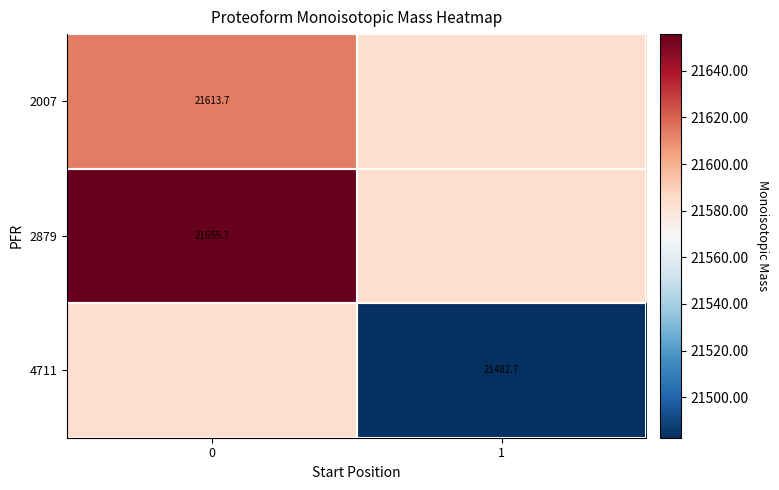

What is the difference between the highest and lowest values at 1?

101.4